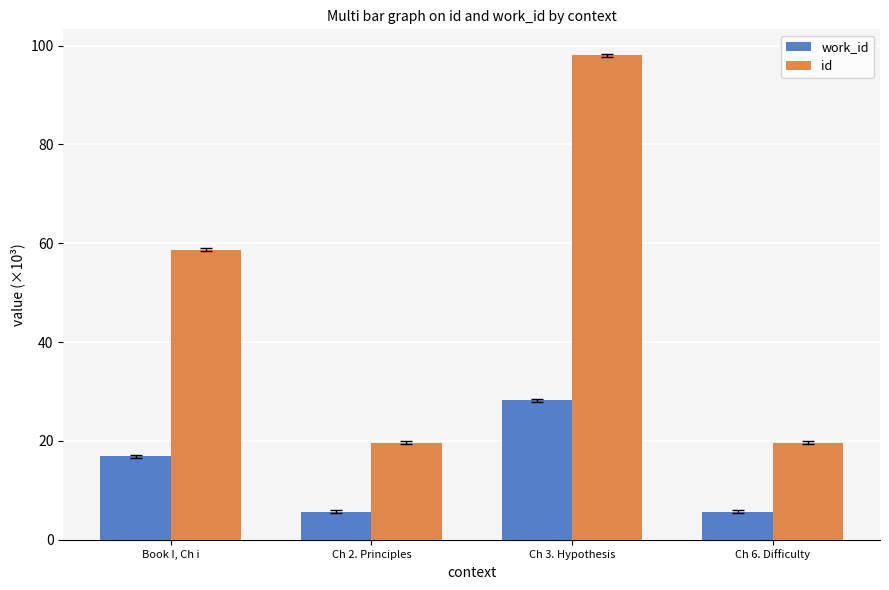

Rank the series by their average value, from lowest to highest.

work_id, id